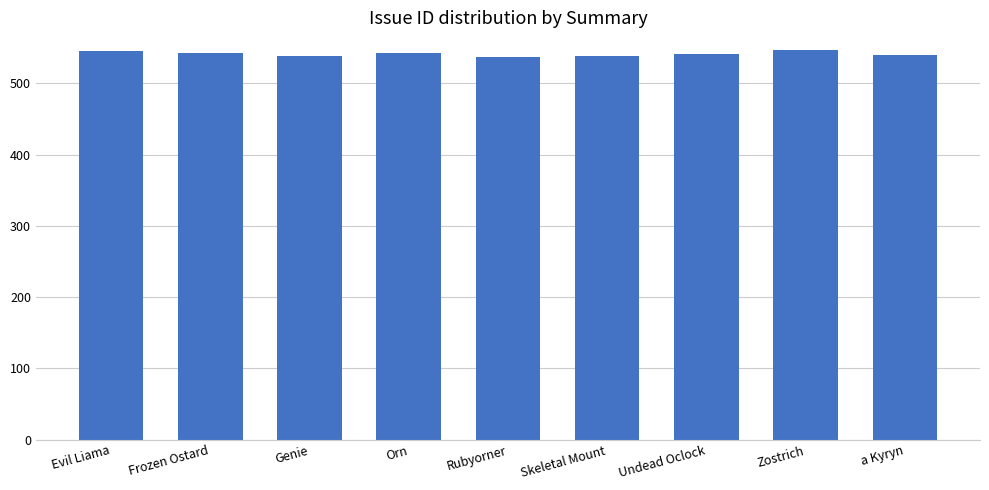

Is it true that the value at Undead Oclock is 541?

True